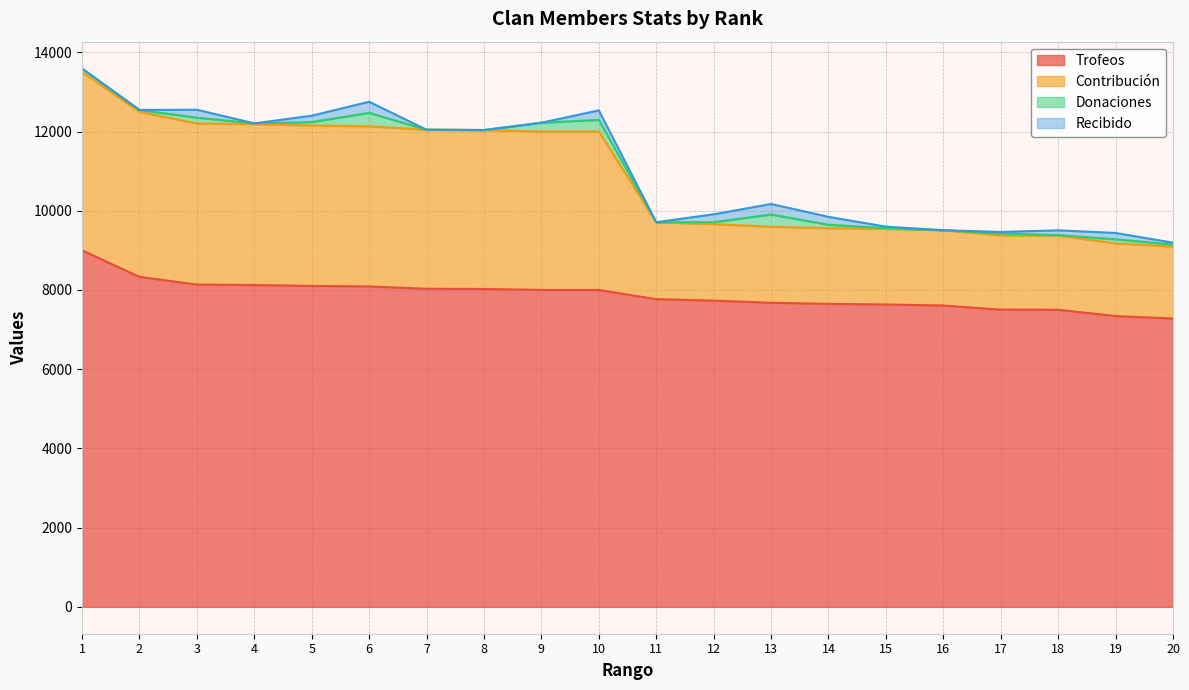

What is the value of the Contribución point at the 19th from the left?

9176